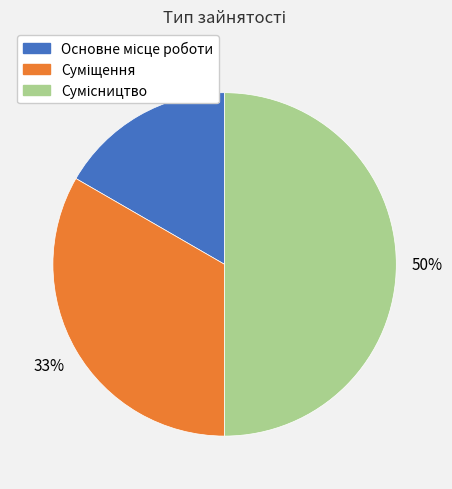

Count the number of slices in the pie.

3